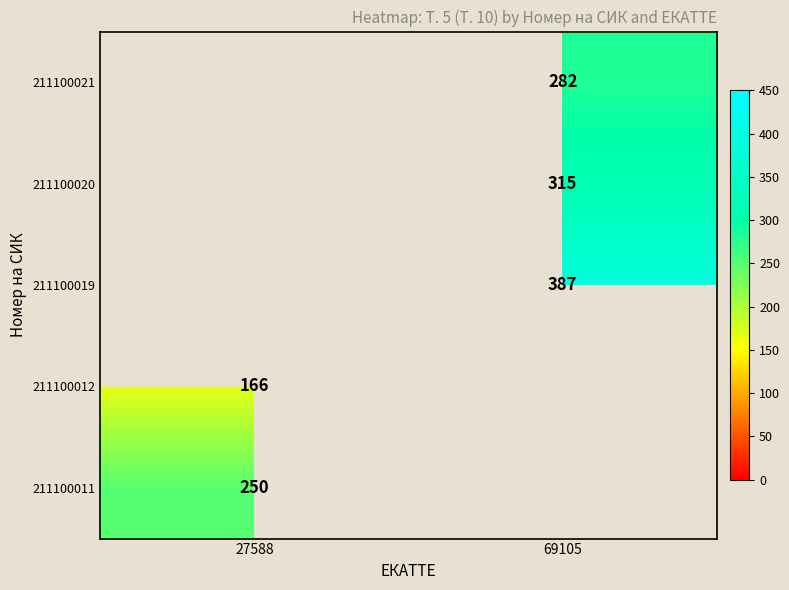

The 211100019 series shows 196 at 69105. True or false?

False